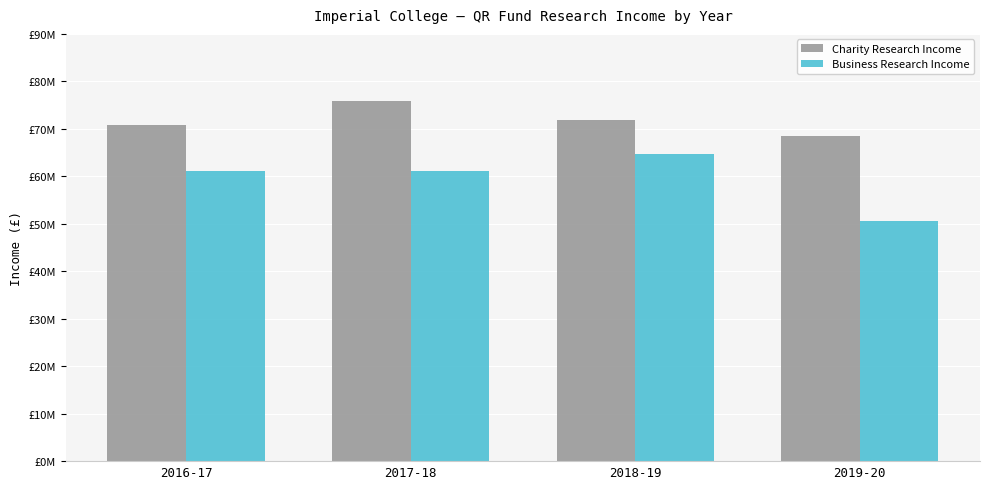

What is the label of the 4th bar from the left?

2019-20